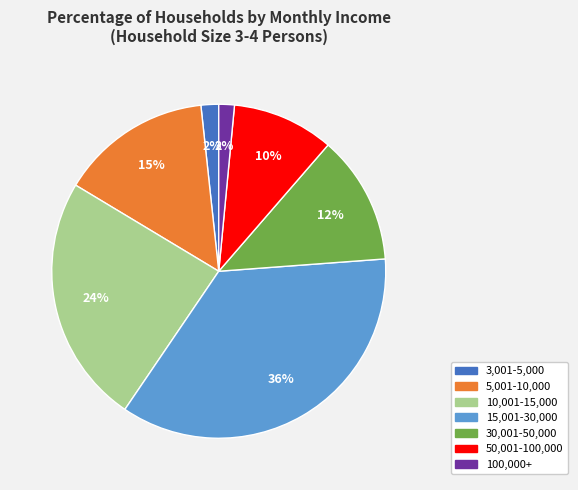

True or false: 50,001-100,000 accounts for 1% of the total.

False